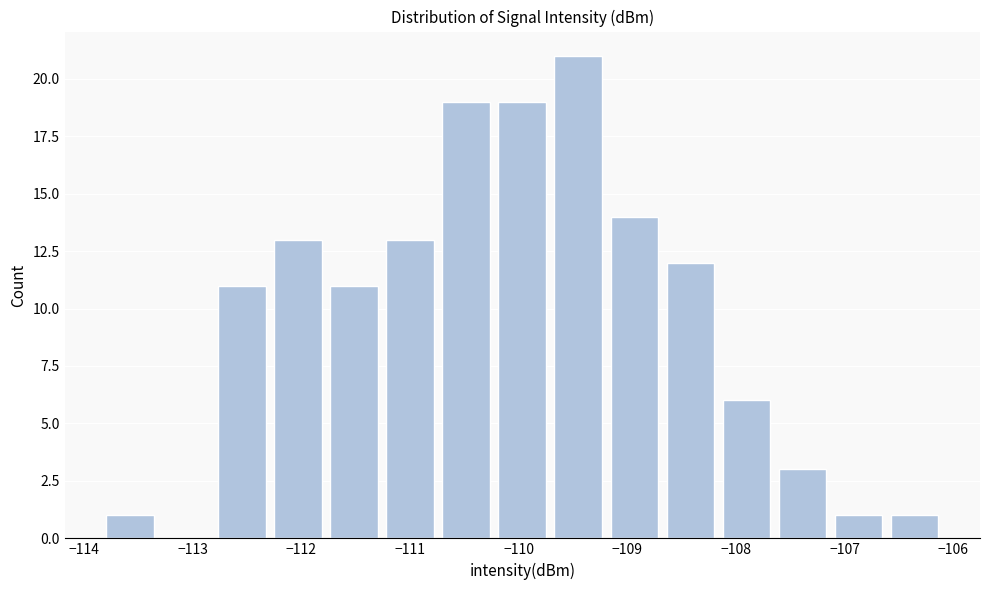

Which range on the x-axis has the tallest bar?

-109.7 to -109.2